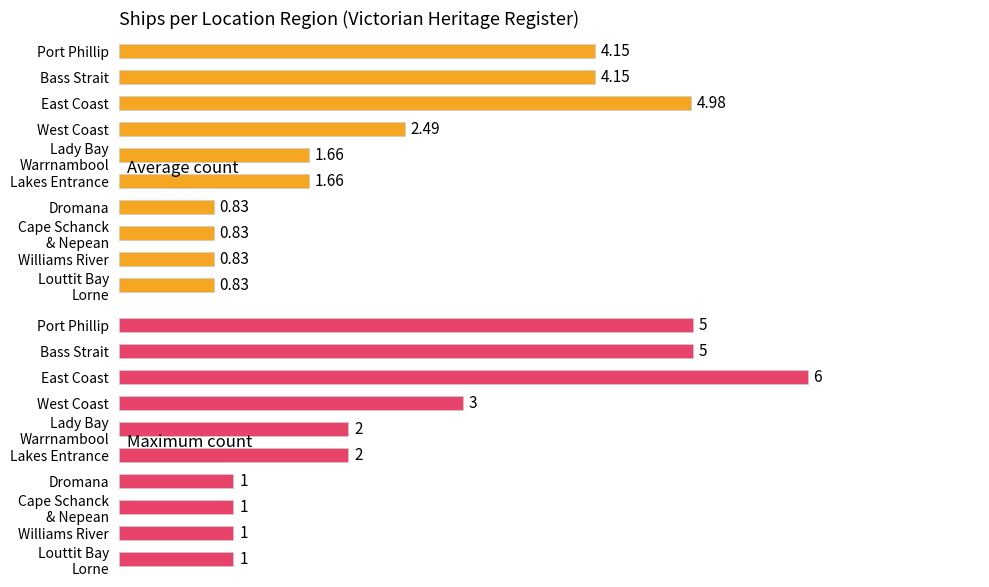

Reading left to right, what are all the values shown in this chart?

Average count: 4.2	4.2	5.0	2.5	1.7	1.7	0.8	0.8	0.8	0.8
Maximum count: 5.0	5.0	6.0	3.0	2.0	2.0	1.0	1.0	1.0	1.0